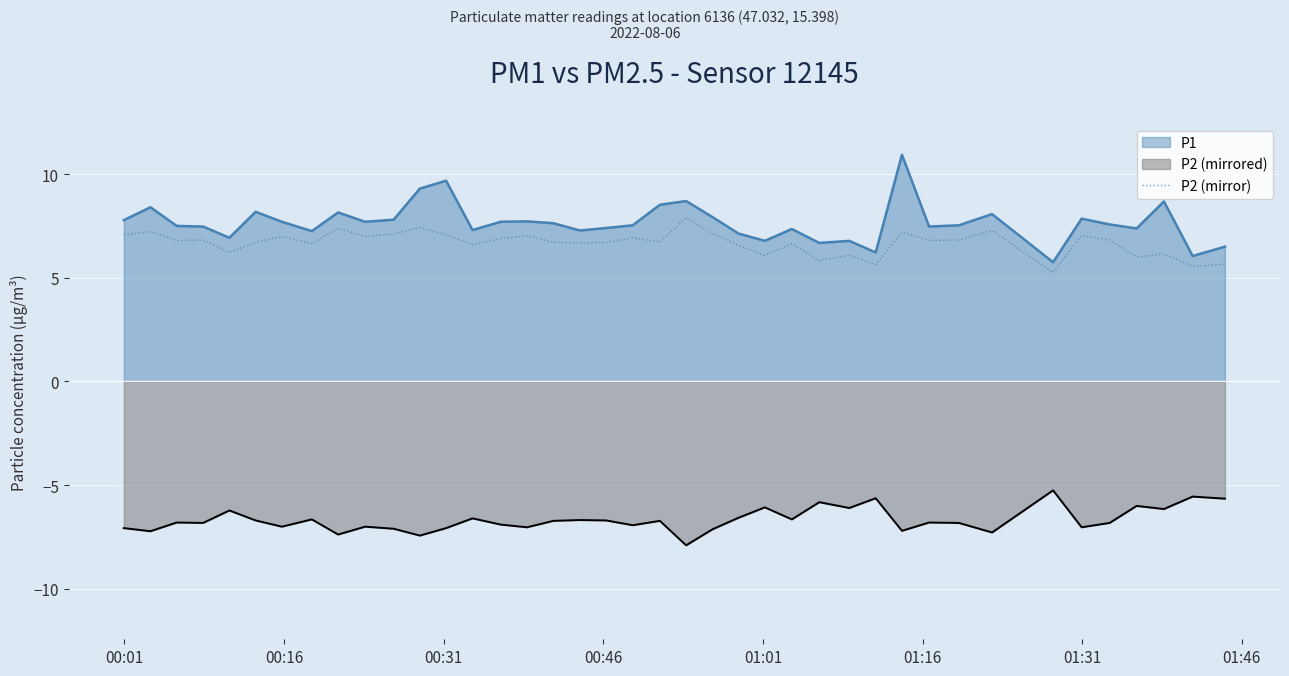

How many points are lower than both their immediate neighbors (excluding endpoints)?

14